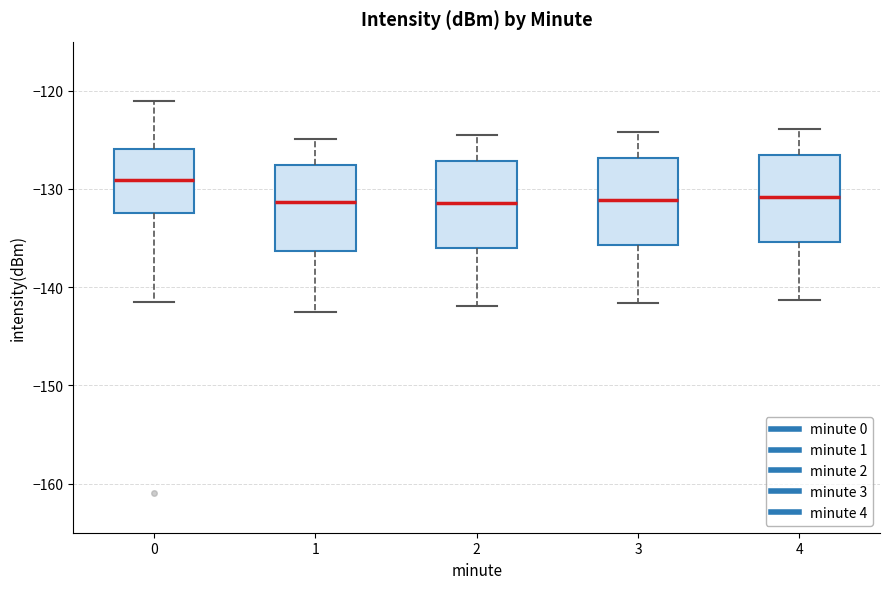

Reading left to right, transcribe this box plot: for each box, give where its median line is, the range the box spans, and where its two whiskers end, as read against the y-axis. The values are not printed on the chart, so give them approximately, as read against the axis.

0: median -129, box -132 to -126, whiskers -142 to -121
1: median -131, box -136 to -128, whiskers -142 to -125
2: median -131, box -136 to -127, whiskers -142 to -124
3: median -131, box -136 to -127, whiskers -142 to -124
4: median -131, box -135 to -127, whiskers -141 to -124